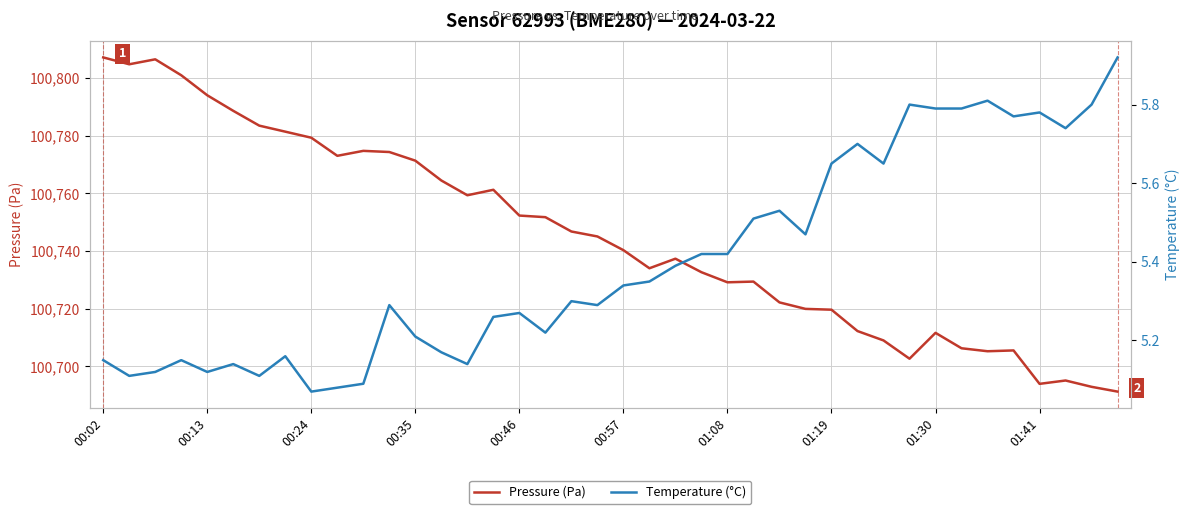

What is the minimum value for temperature?

5.1